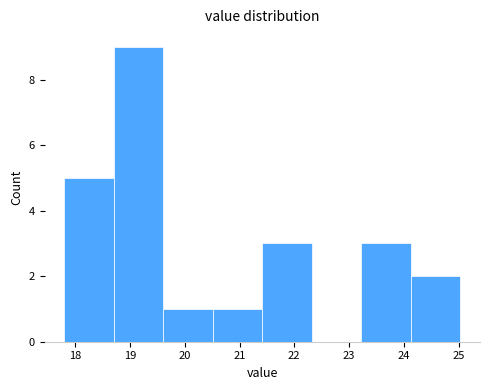

Over which range of the x-axis is the bar tallest?

18.7 to 19.6